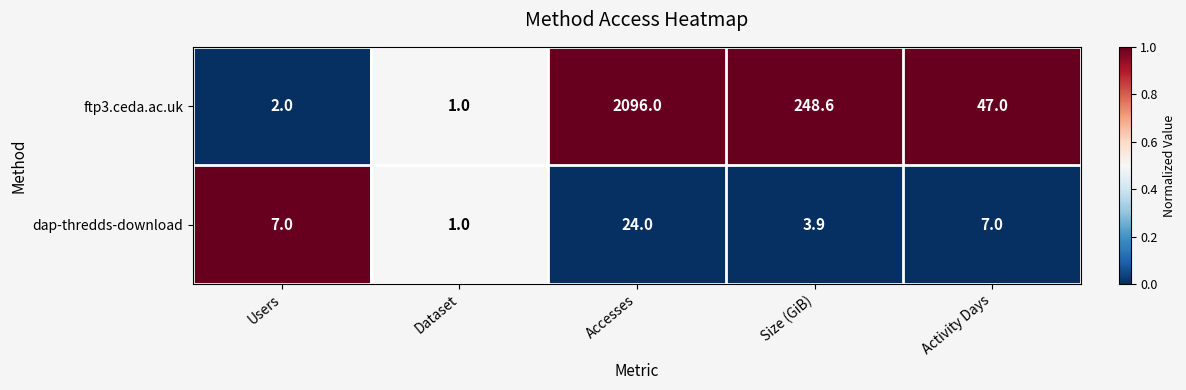

What is the difference between the ftp3.ceda.ac.uk values at Activity Days and Dataset?

46.0